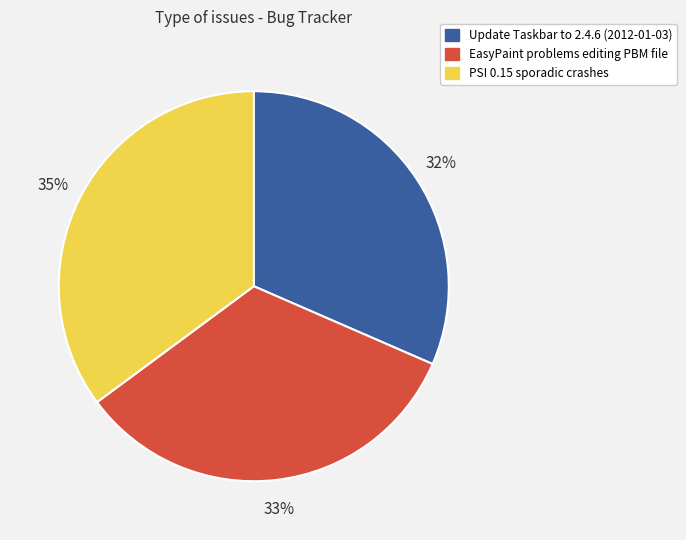

How many slices are in this pie chart?

3